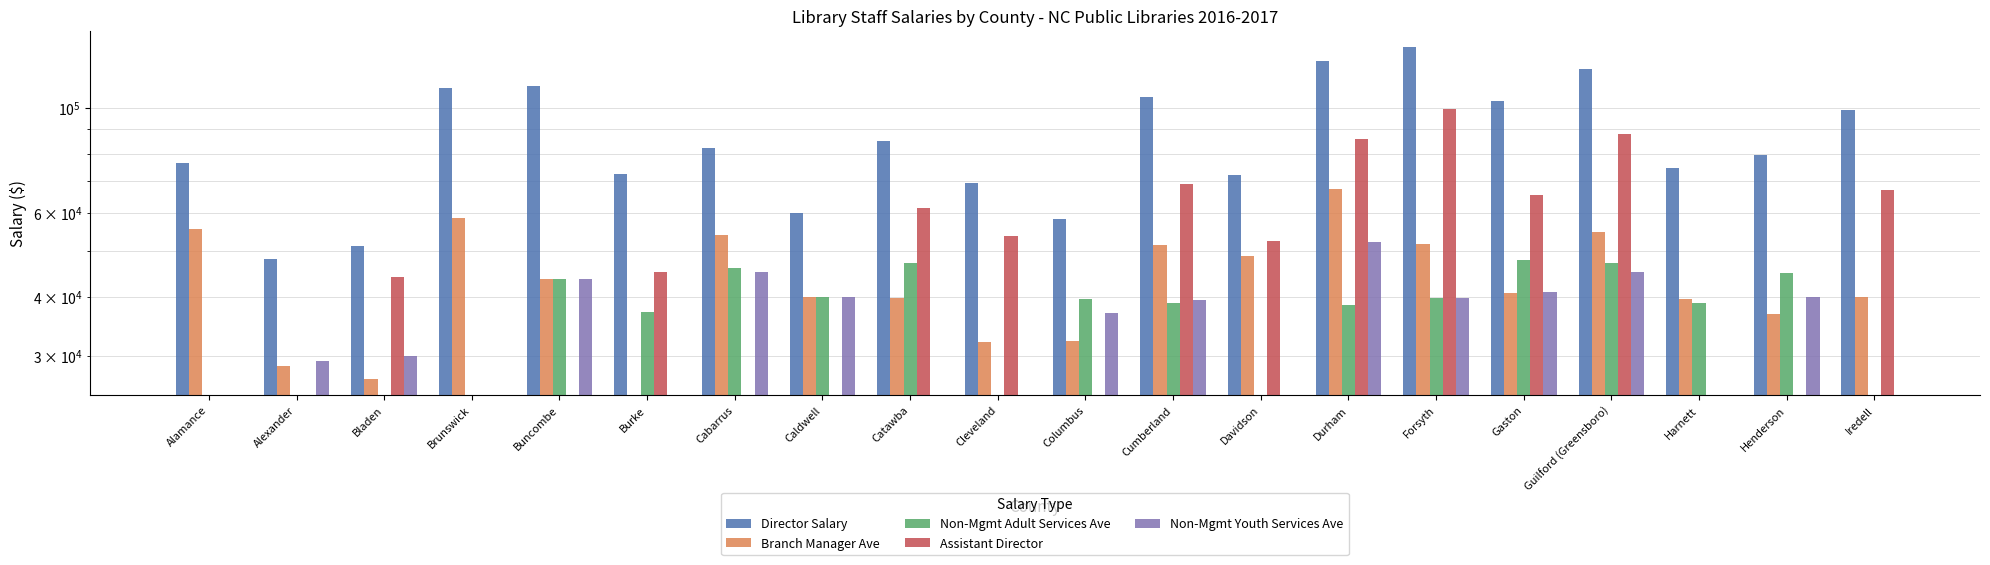

How many bars are there in total?

100